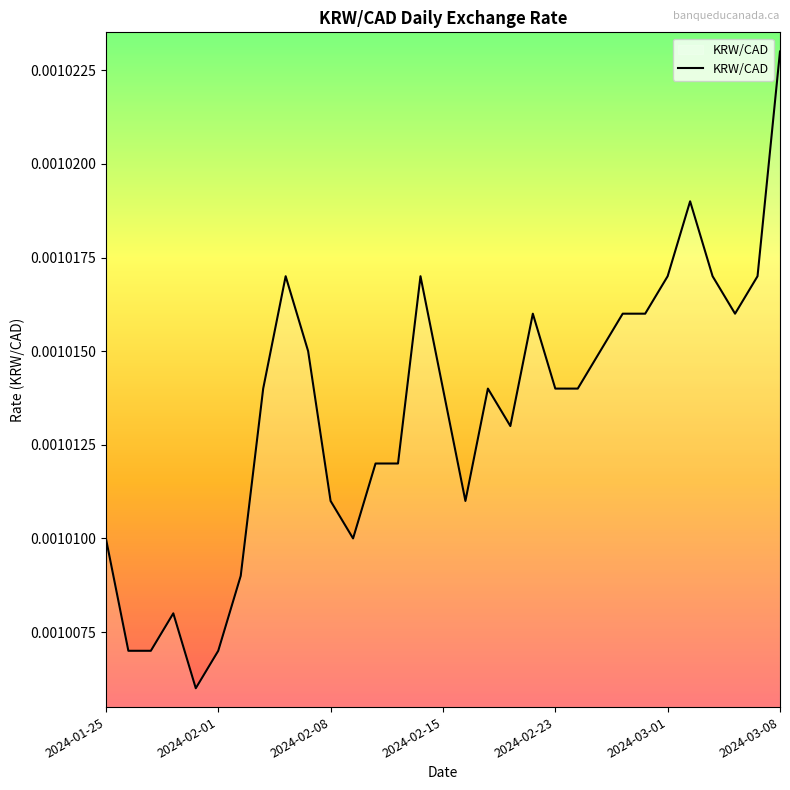

Does the chart have visible grid lines?

No